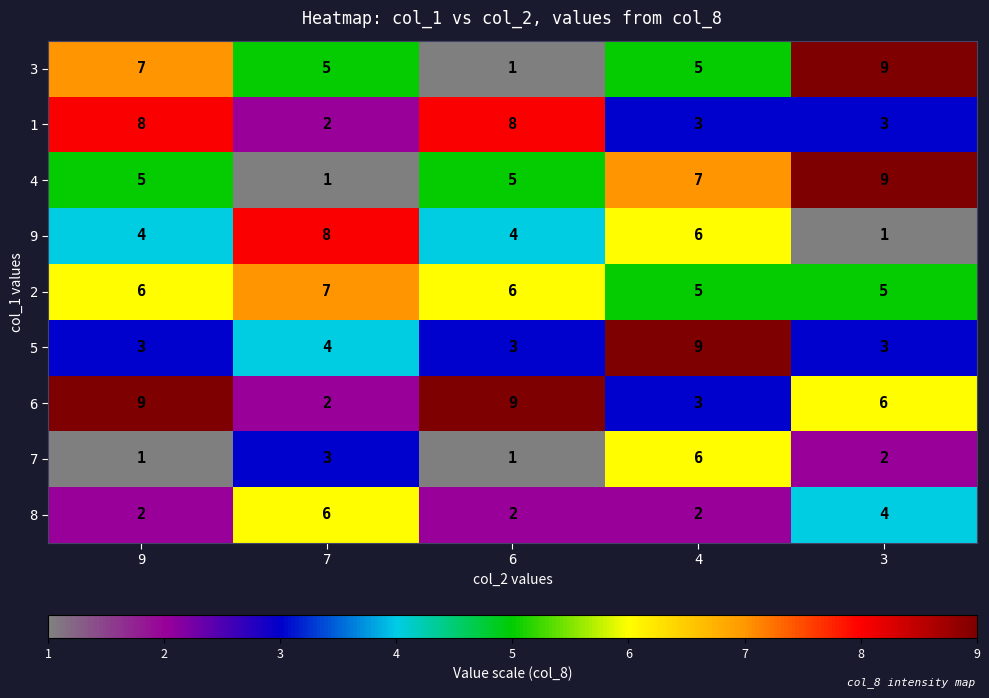

What is the minimum value shown in the chart?

1